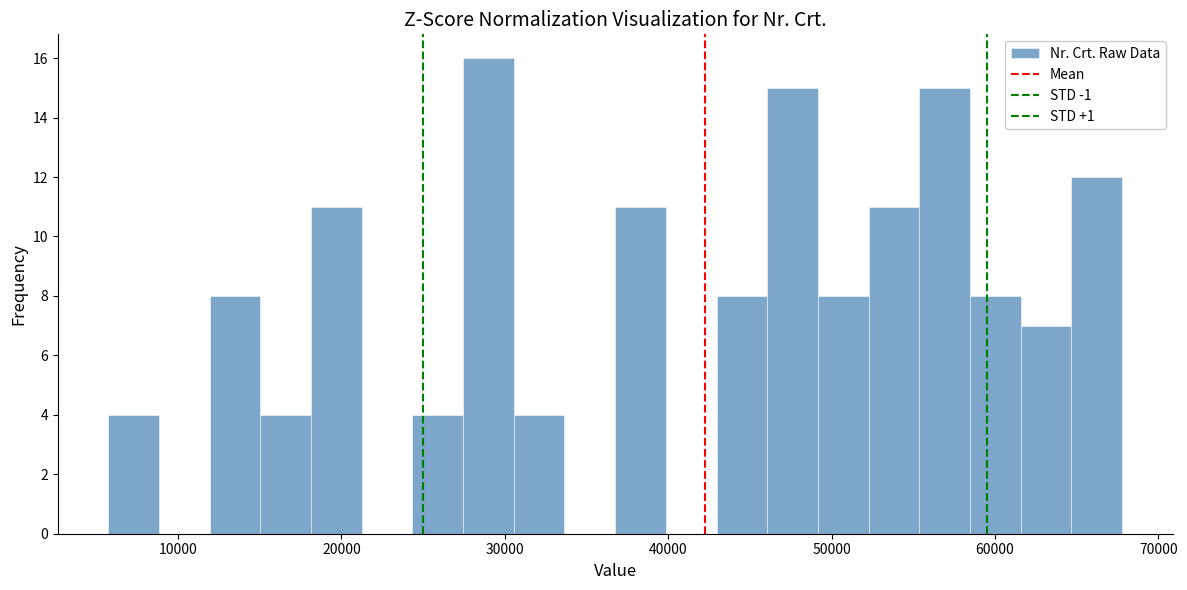

Around what value on the x-axis is the tallest bar? Give the approximate position of its centre, as read against the axis.

29000